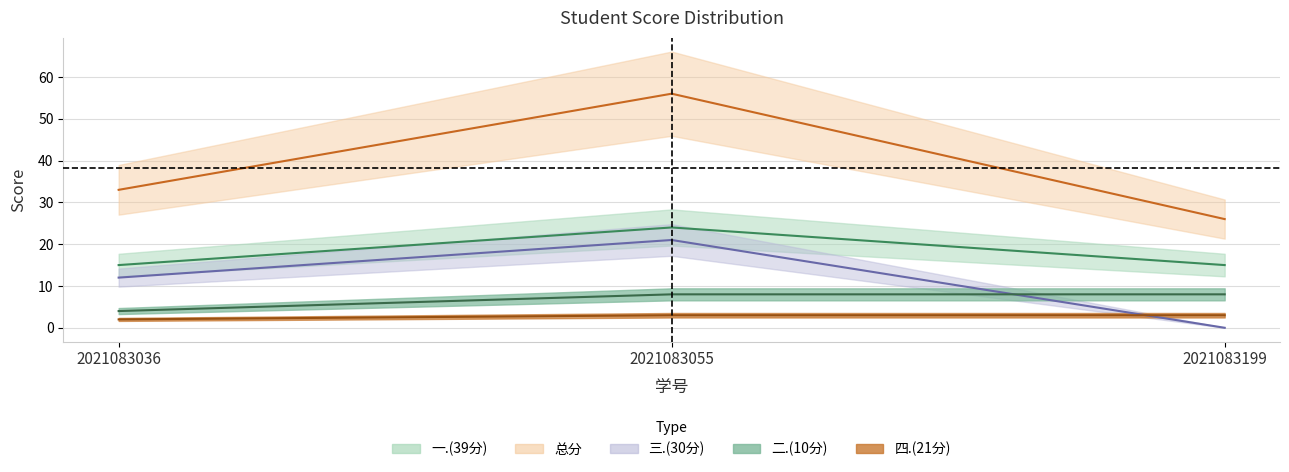

What is the total value across all series at 2021083199?

52